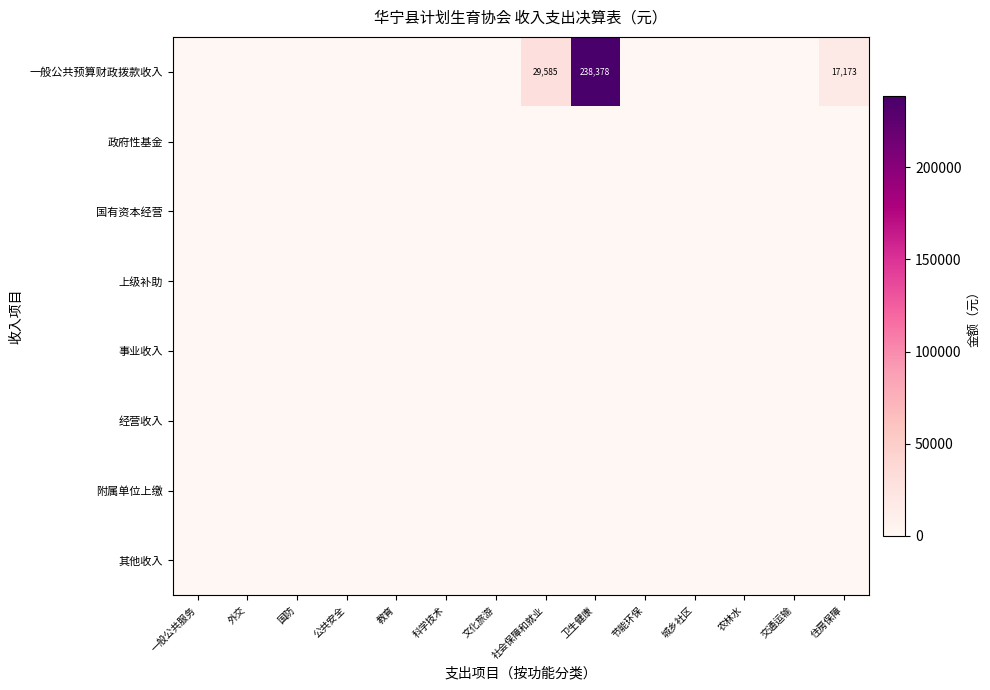

Which series changed the most between 教育 and 城乡社区?

一般公共预算财政拨款收入